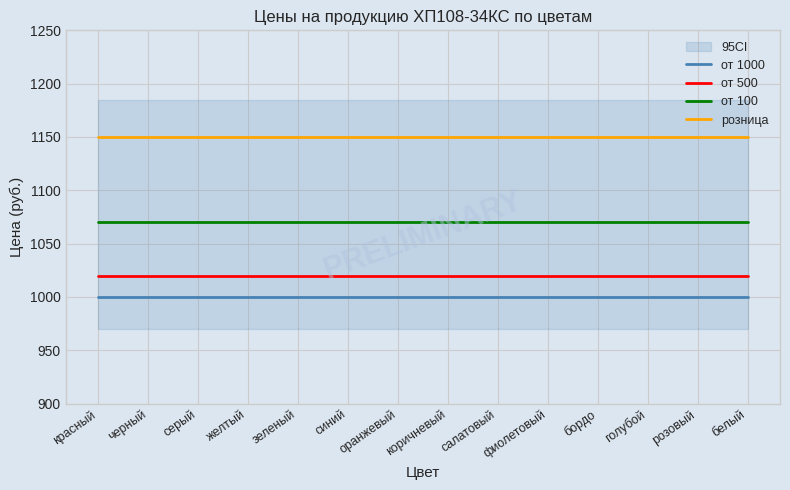

What is the label of the 14th point from the left?

белый